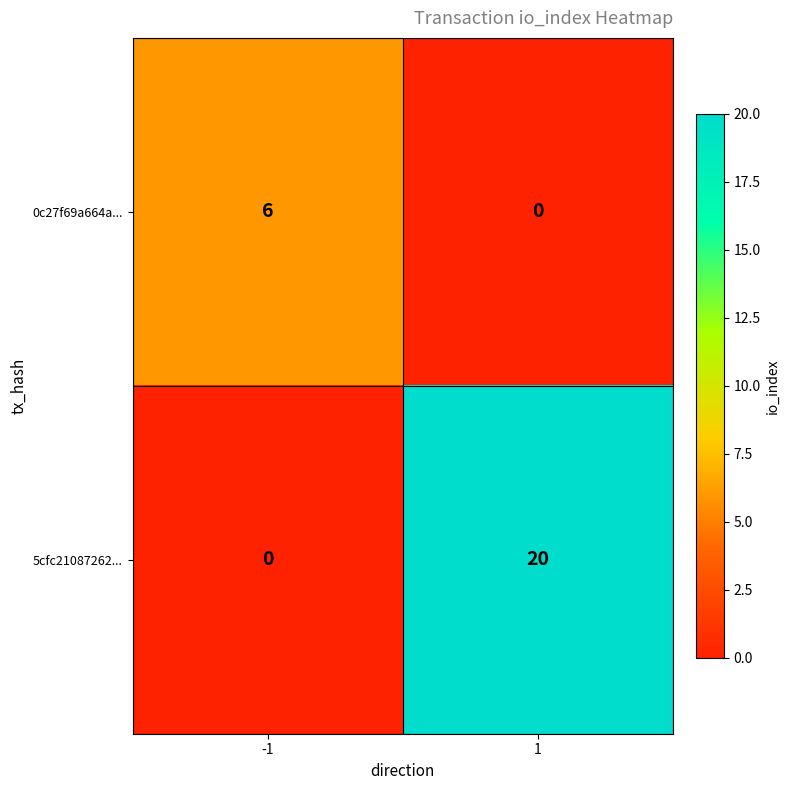

What is the difference between the highest and lowest values at 1?

20